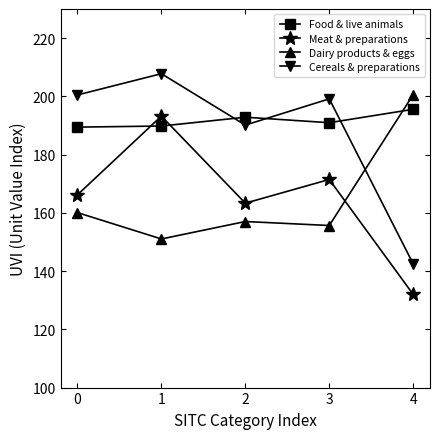

True or false: Cereals & preparations has more than 2 points higher than both neighbors.

False